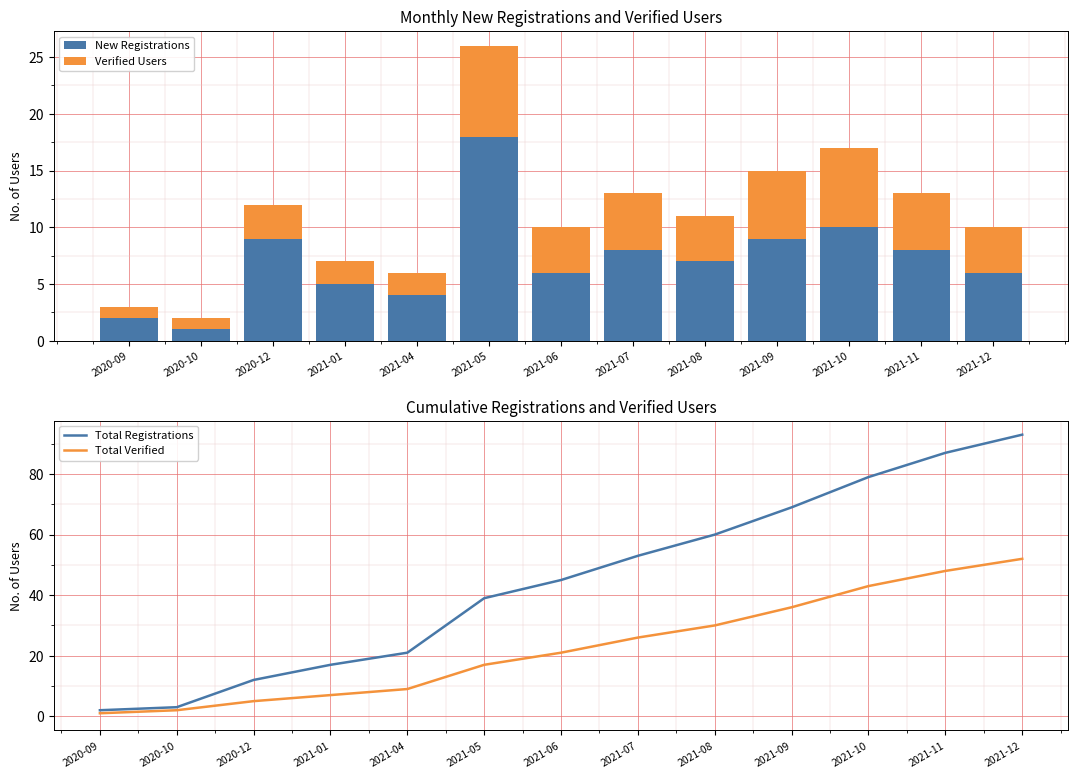

What is the sum of the Verified Users values at 2020-12 and 2020-10?

4